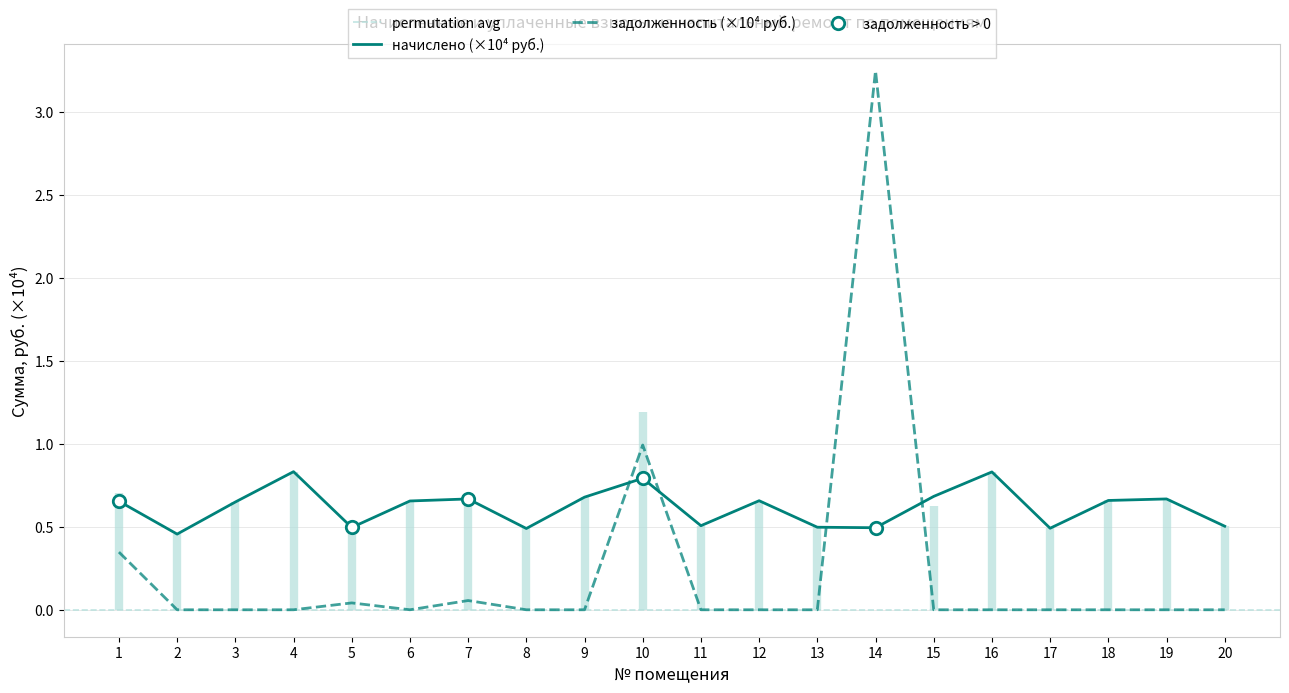

What is the total value across all series at 13?

0.5